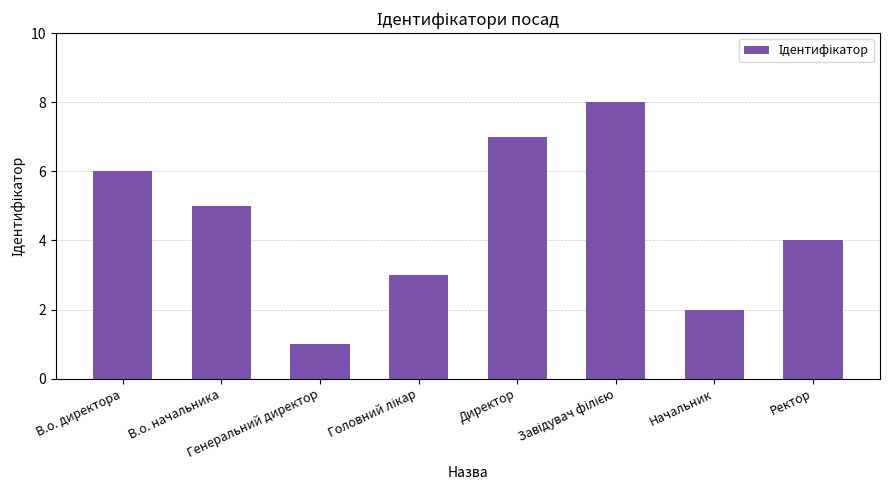

How many distinct data groups are displayed?

1